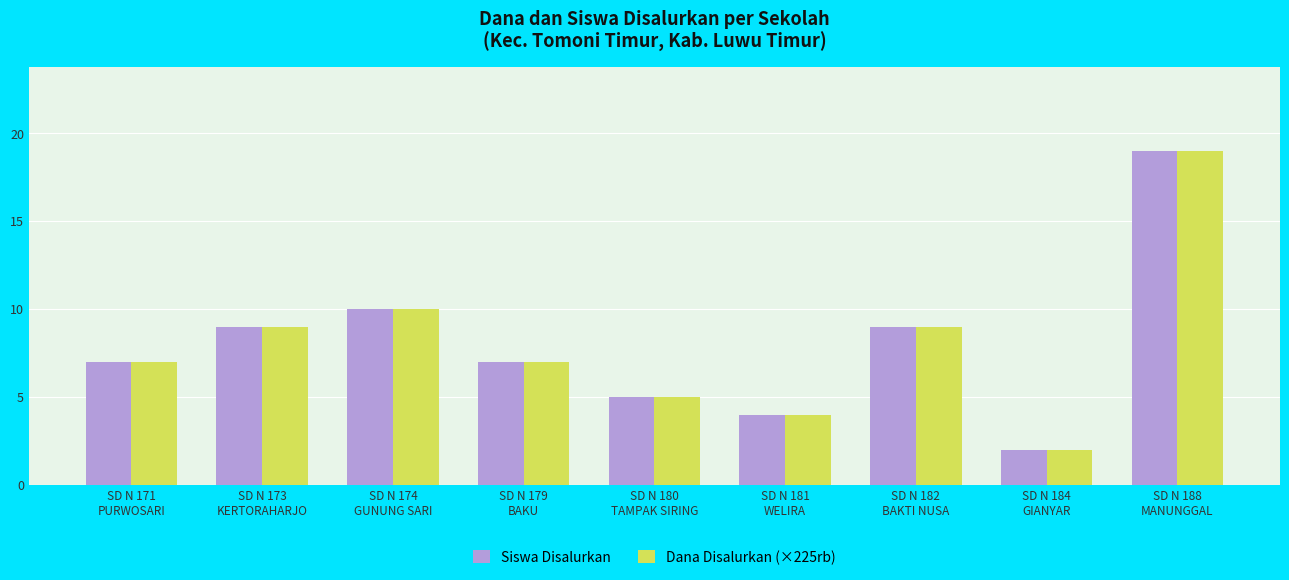

What is the sum of all Dana Disalurkan (×225rb) values?

72